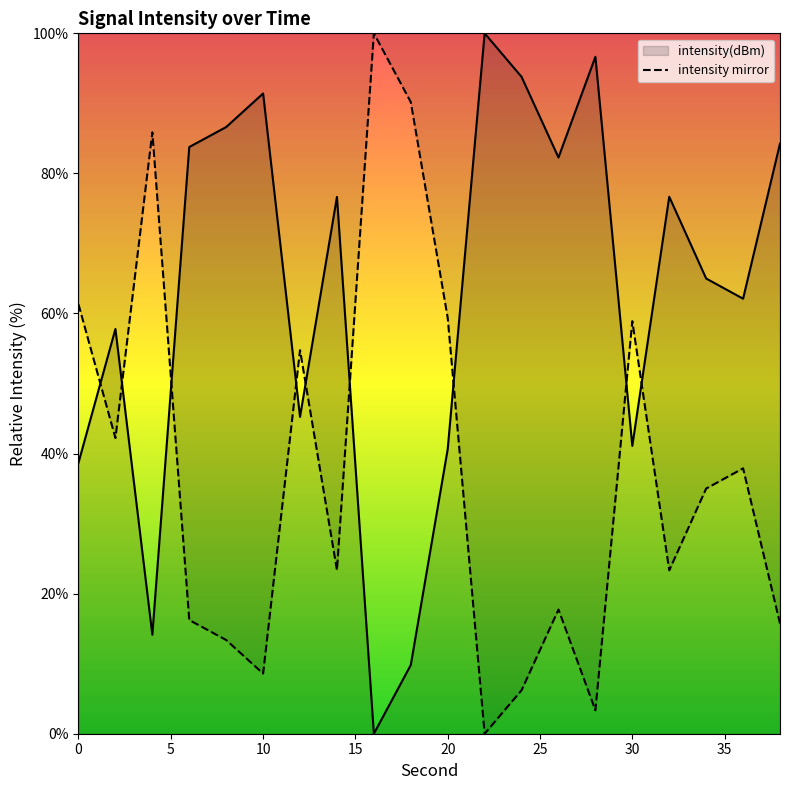

The intensity(dBm) series shows 64.7 at 20. True or false?

False